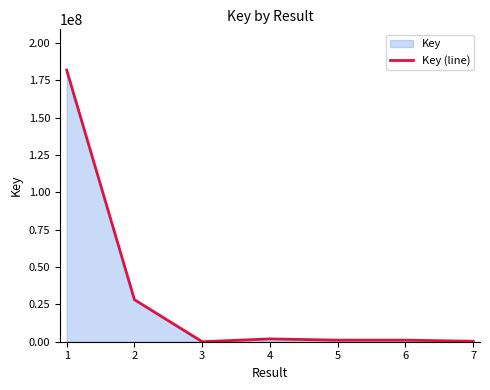

What value does the data have at 7, to the nearest 100?

316900